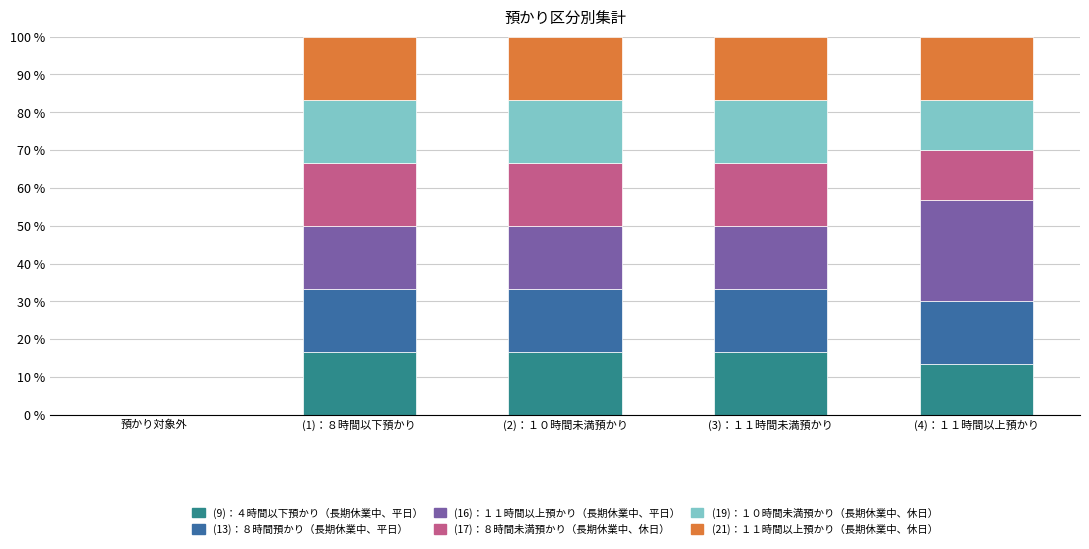

What is the total value across all series at (2)：１０時間未満預かり?

100.0